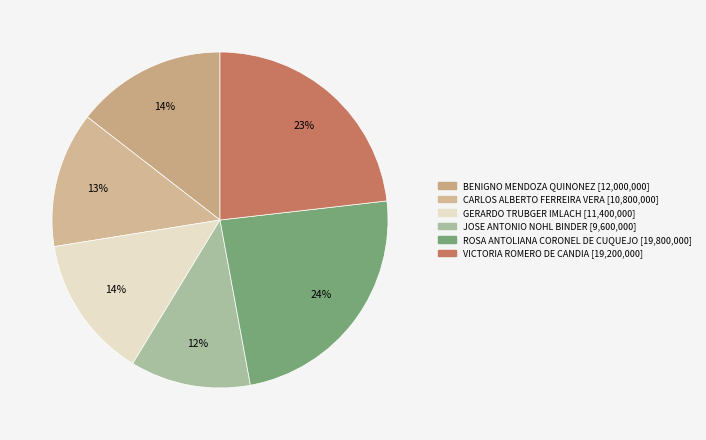

Is it true that CARLOS ALBERTO FERREIRA VERA is 7% of the pie?

False